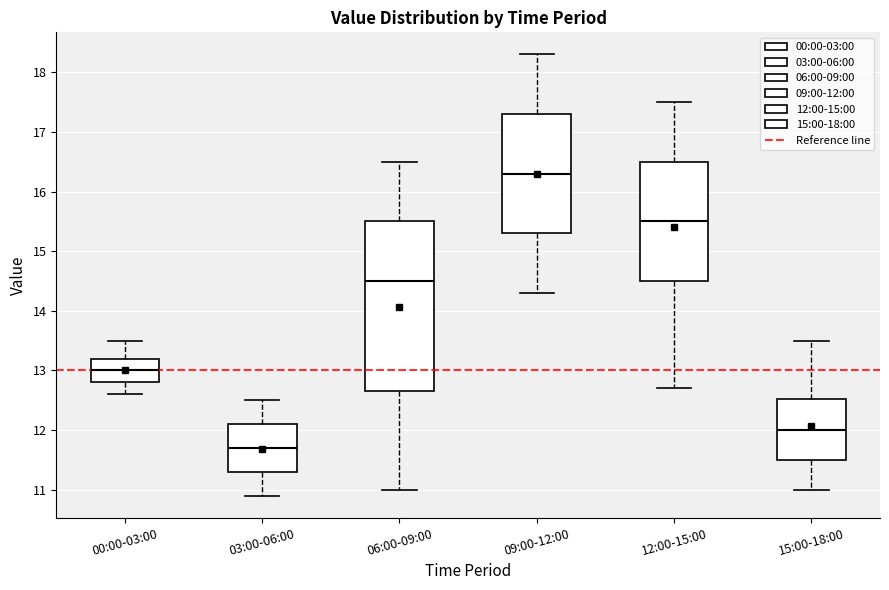

Which box has the lowest median line?

03:00-06:00